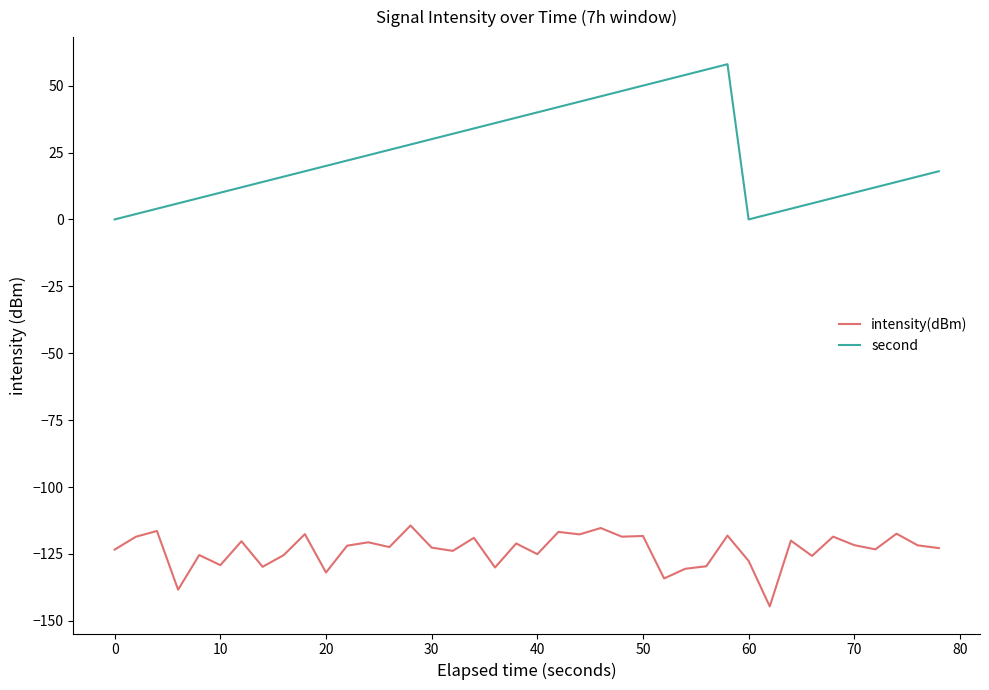

True or false: second has more than 1 interior local peaks.

False